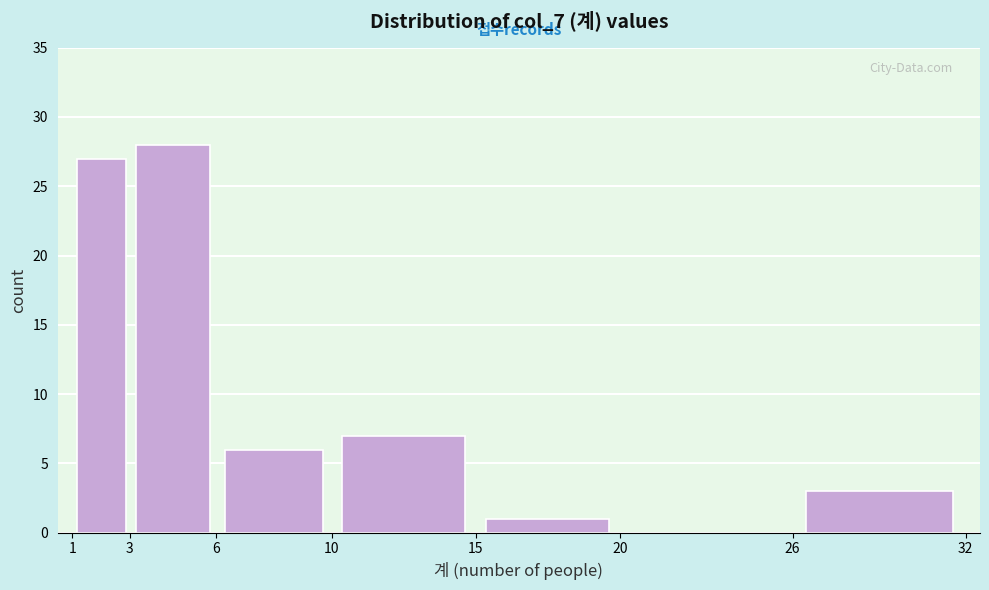

Which range on the x-axis has the tallest bar?

3 to 6